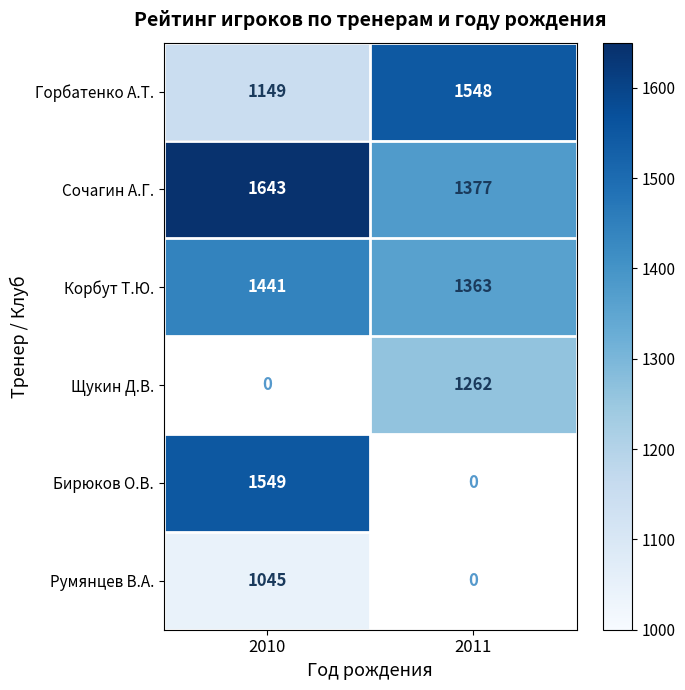

What is the sum of the Сочагин А.Г. values at 2011 and 2010?

3020